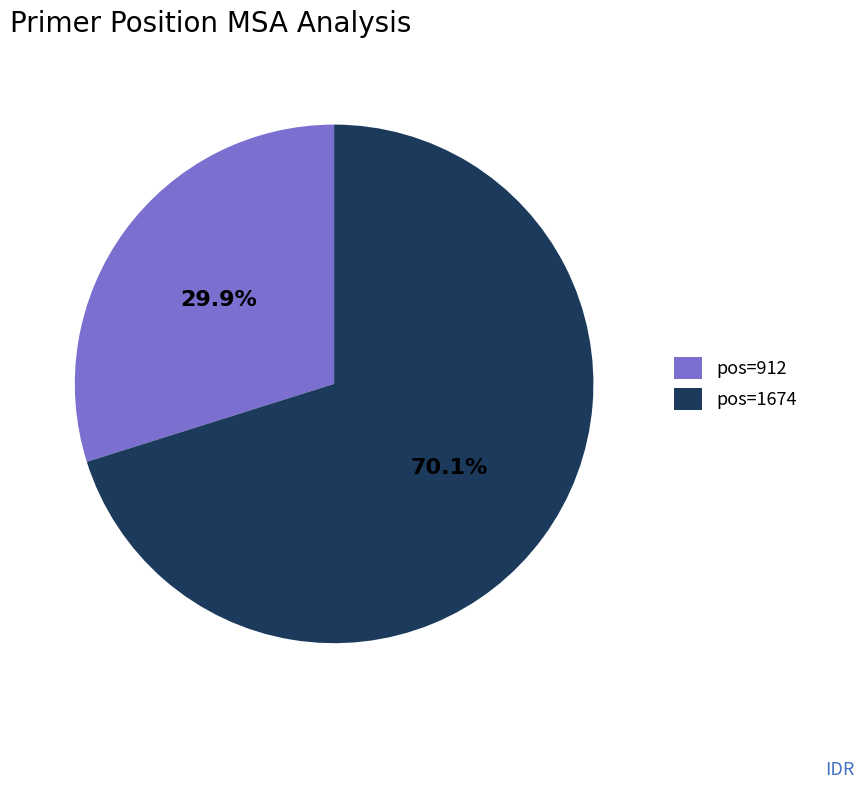

Combined, do pos=1674 and pos=912 account for over 50%?

Yes